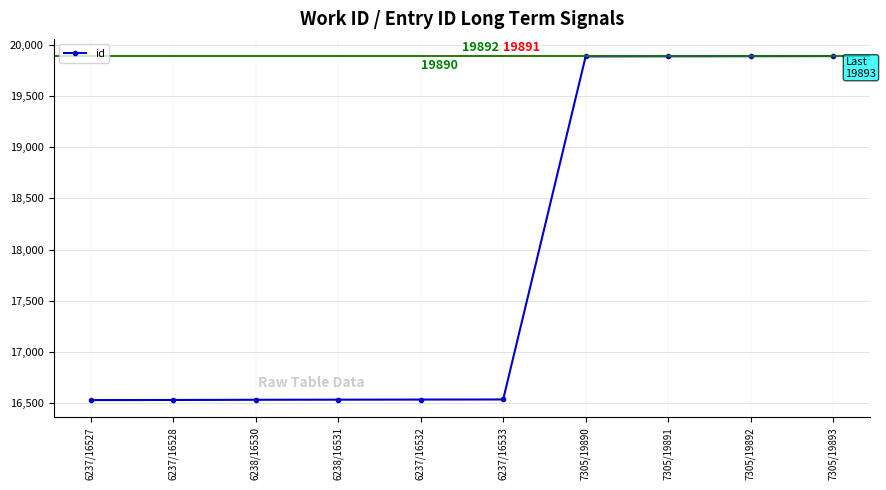

The chart shows a value of 27020 at 7305/19893. True or false?

False